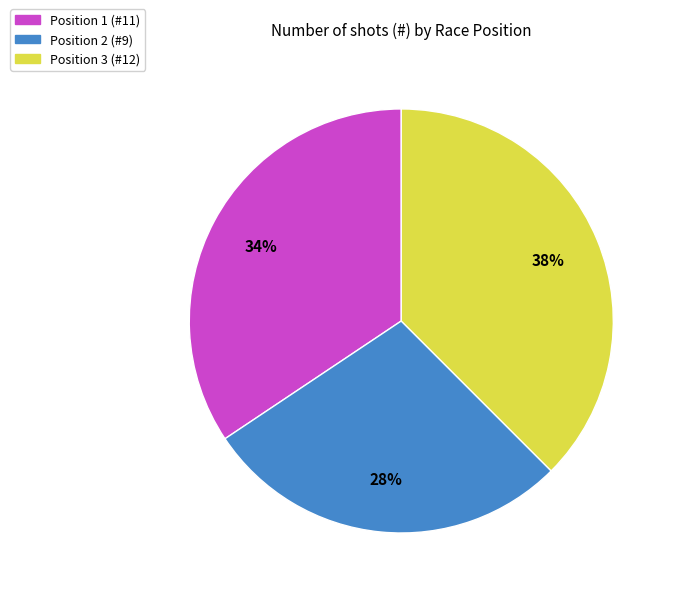

To the nearest percent, what is the average slice percentage?

33%